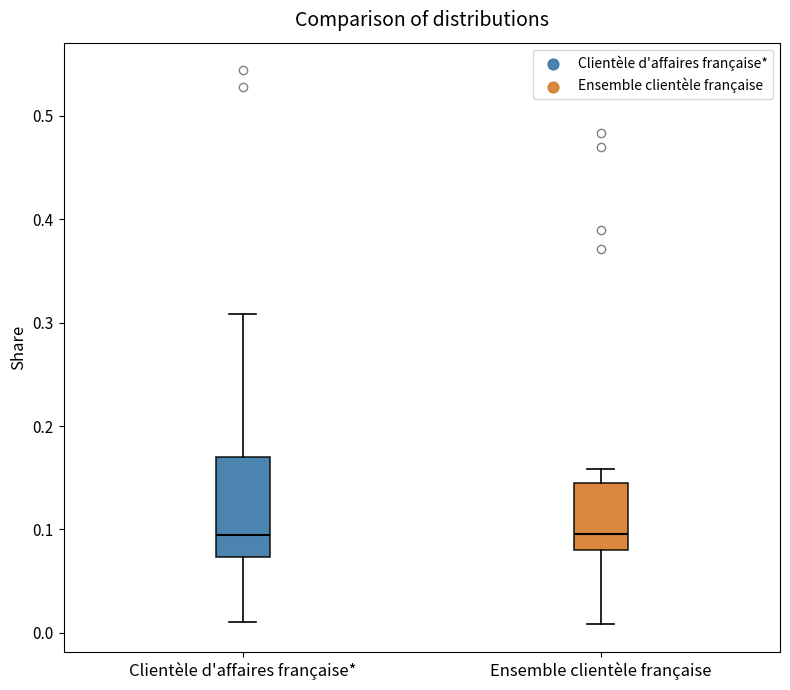

Reading left to right, transcribe this box plot: for each box, give where its median line is, the range the box spans, and where its two whiskers end, as read against the y-axis. The values are not printed on the chart, so give them approximately, as read against the axis.

Clientèle d'affaires française*: median 0.09, box 0.07 to 0.17, whiskers 0.01 to 0.31
Ensemble clientèle française: median 0.10, box 0.08 to 0.14, whiskers 0.01 to 0.16